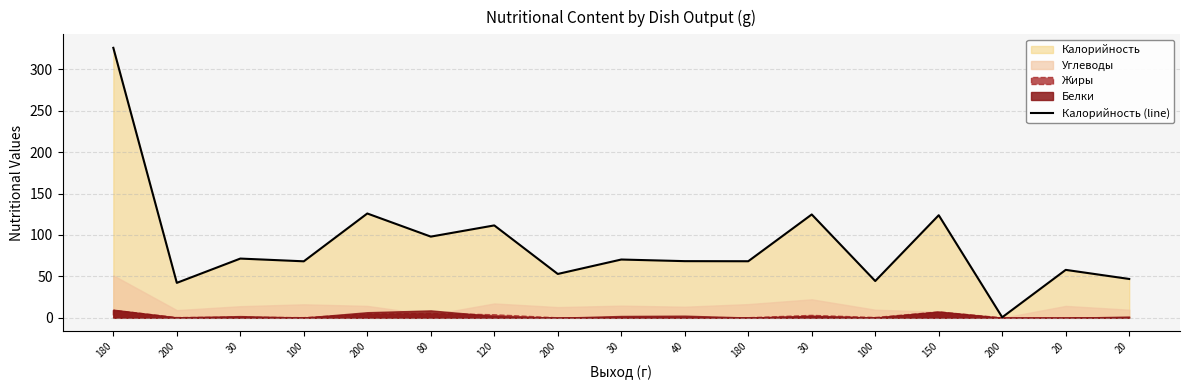

What is the sum of the values at 20 and 200?

100.1